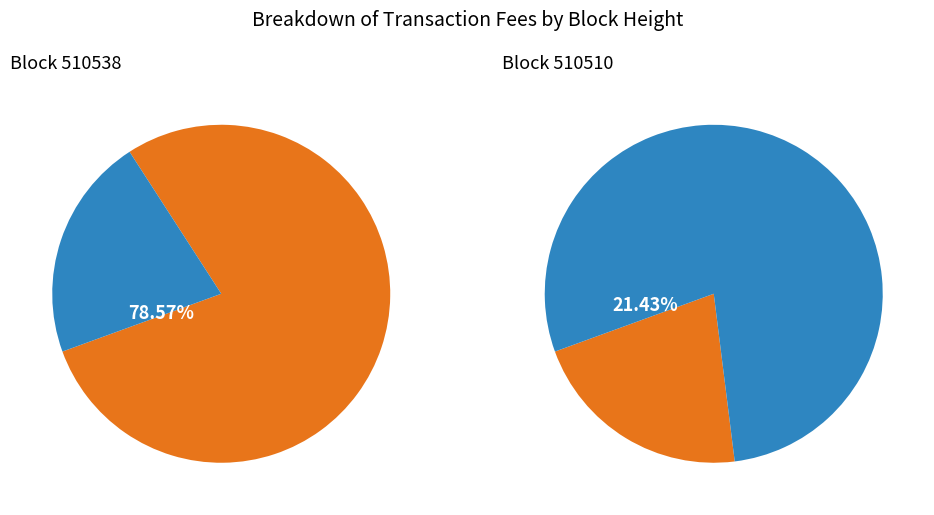

What is the total percentage of 510510 and 510538?

100.0%